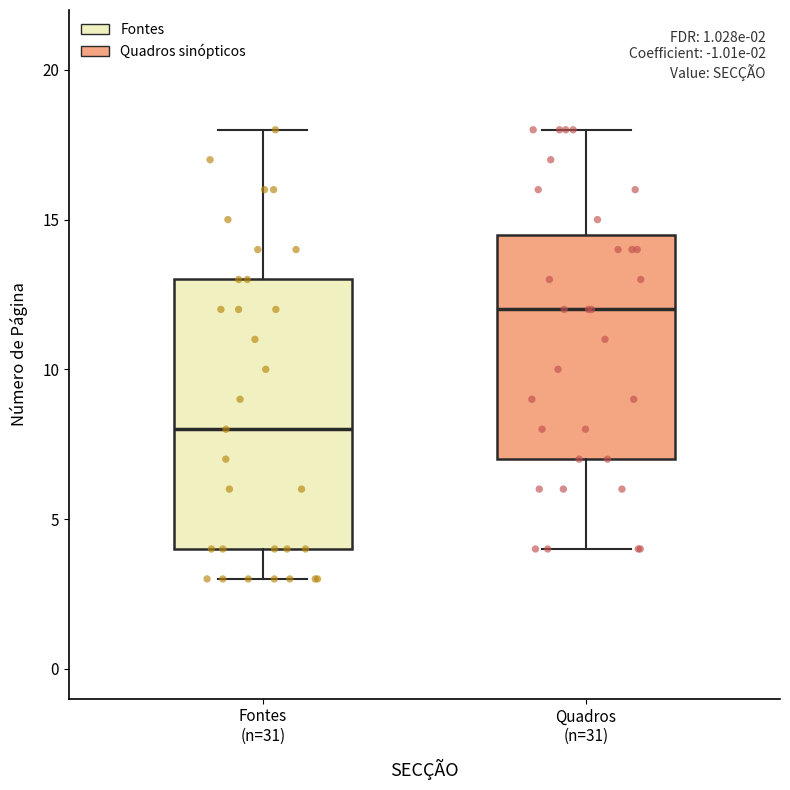

Which box's median line is the highest?

Quadros (n=31)